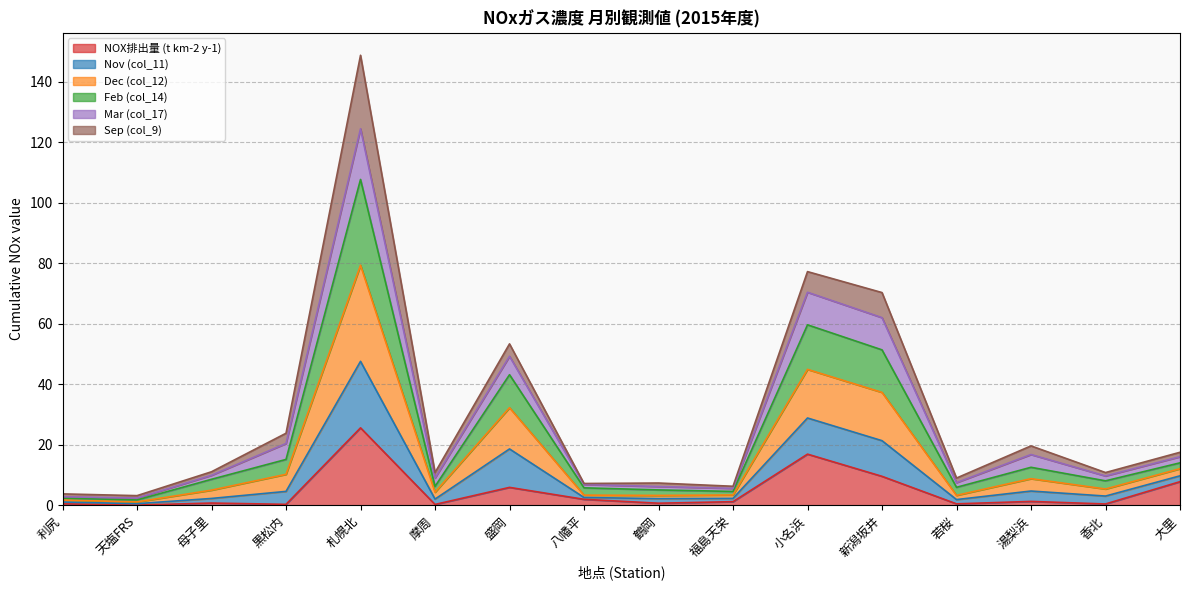

Which category has the highest value in the NOX排出量 (t km-2 y-1) series?

札幌北